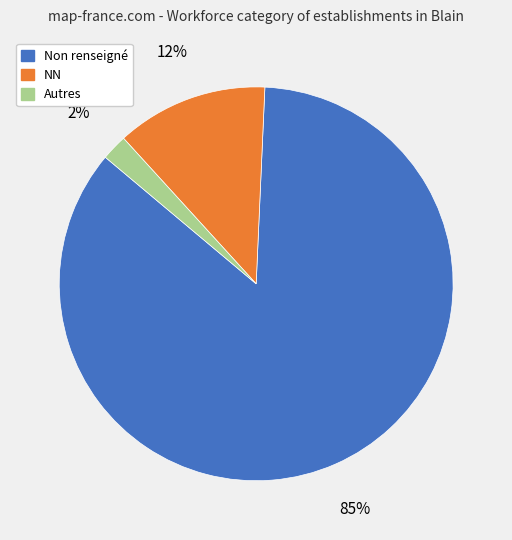

How many segments does this pie chart have?

3